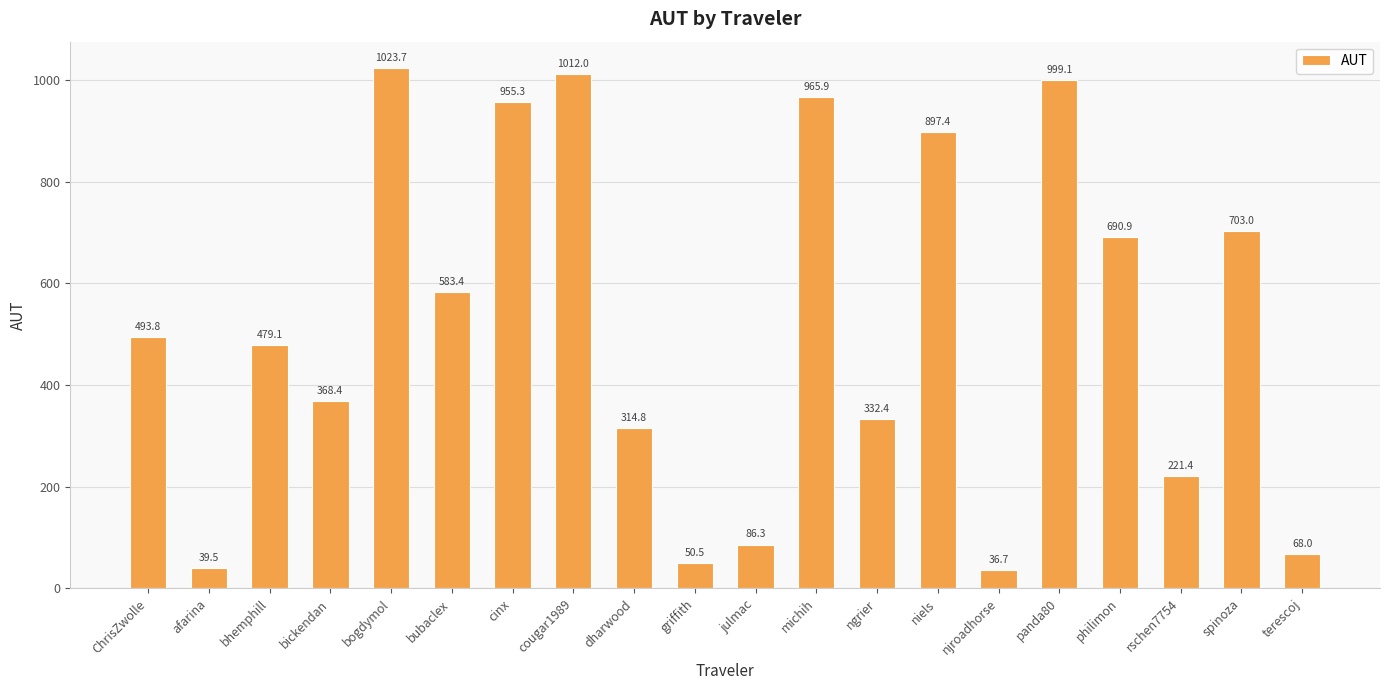

What is the difference between the values at ngrier and bogdymol?

691.4